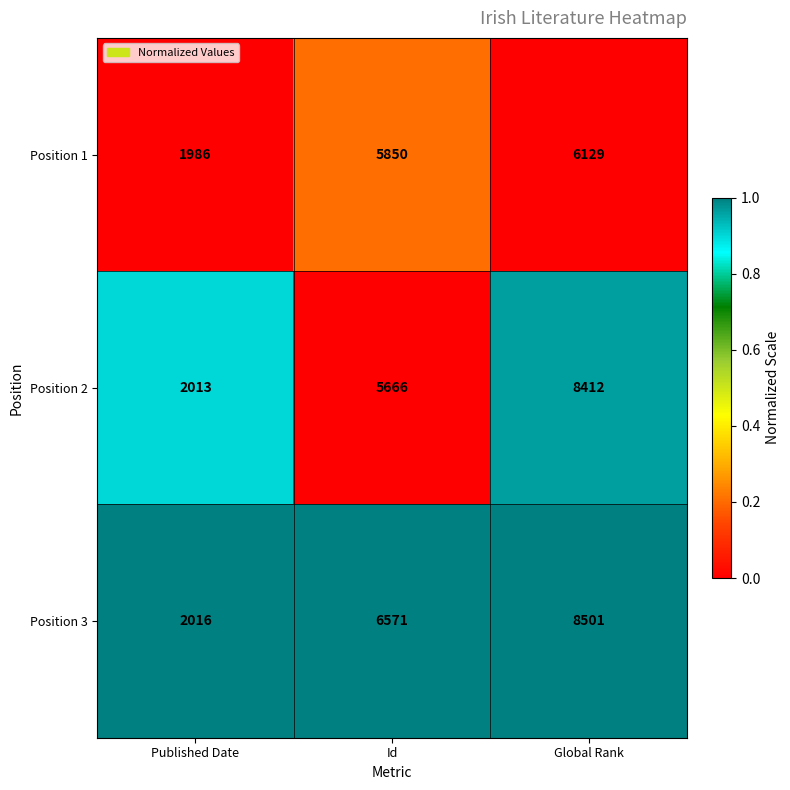

Which series has the largest range (max minus min)?

Position 3